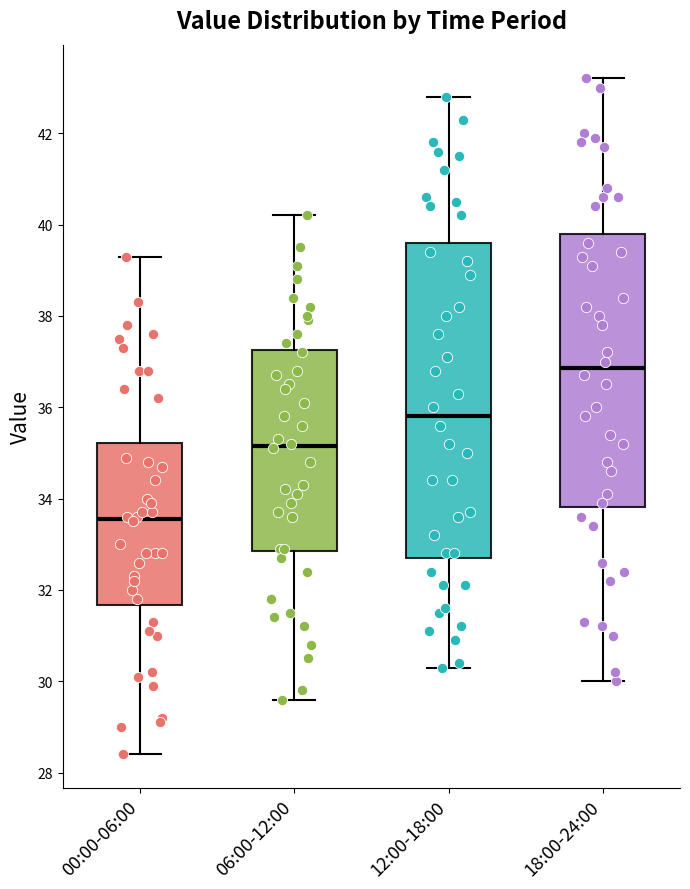

Reading left to right, transcribe this box plot: for each box, give where its median line is, the range the box spans, and where its two whiskers end, as read against the y-axis. The values are not printed on the chart, so give them approximately, as read against the axis.

00:00-06:00: median 33.6, box 31.6 to 35.2, whiskers 28.4 to 39.4
06:00-12:00: median 35.2, box 32.8 to 37.2, whiskers 29.6 to 40.2
12:00-18:00: median 35.8, box 32.8 to 39.6, whiskers 30.4 to 42.8
18:00-24:00: median 36.8, box 33.8 to 39.8, whiskers 30.0 to 43.2